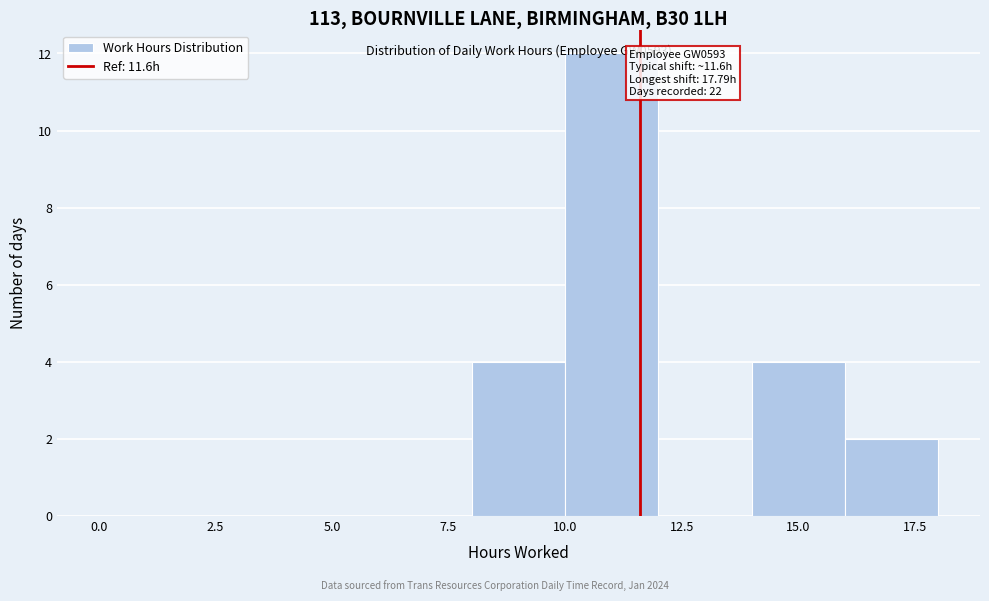

Which range on the x-axis has the tallest bar?

10 to 12